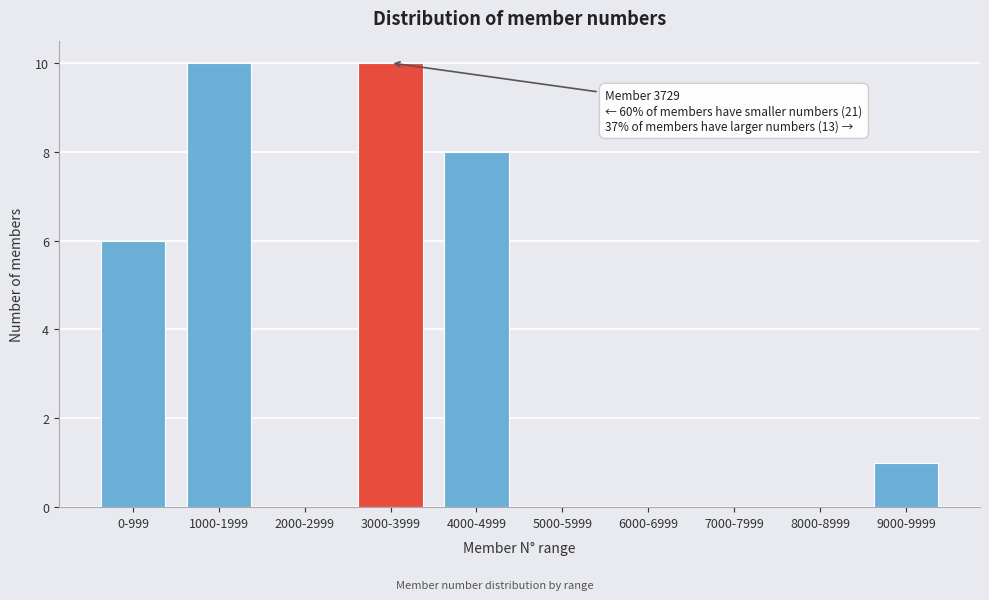

Reading left to right, list all the values displayed in this chart.

0-999=6	1000-1999=10	2000-2999=0	3000-3999=10	4000-4999=8	5000-5999=0	6000-6999=0	7000-7999=0	8000-8999=0	9000-9999=1